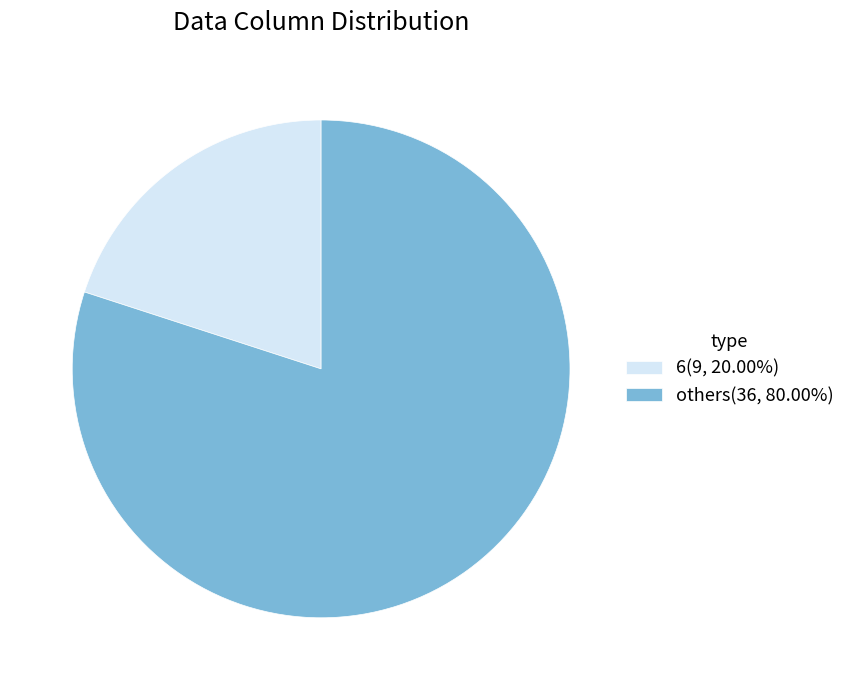

Does others(36, 80.00%) represent more than half of the total?

Yes